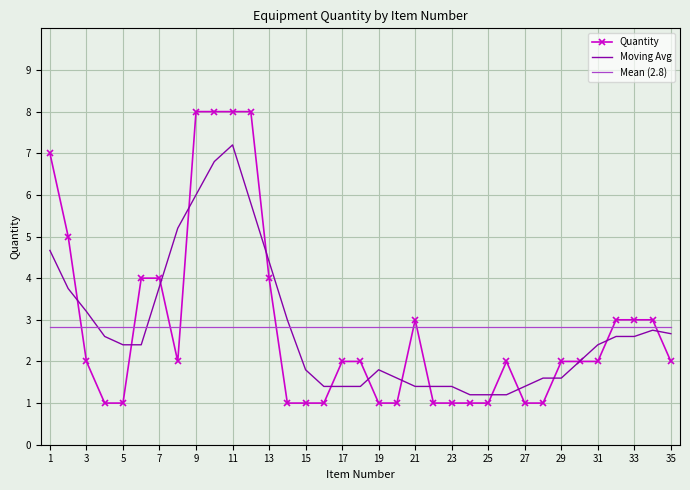

What is the lowest value of the Mean (2.8) series?

2.8